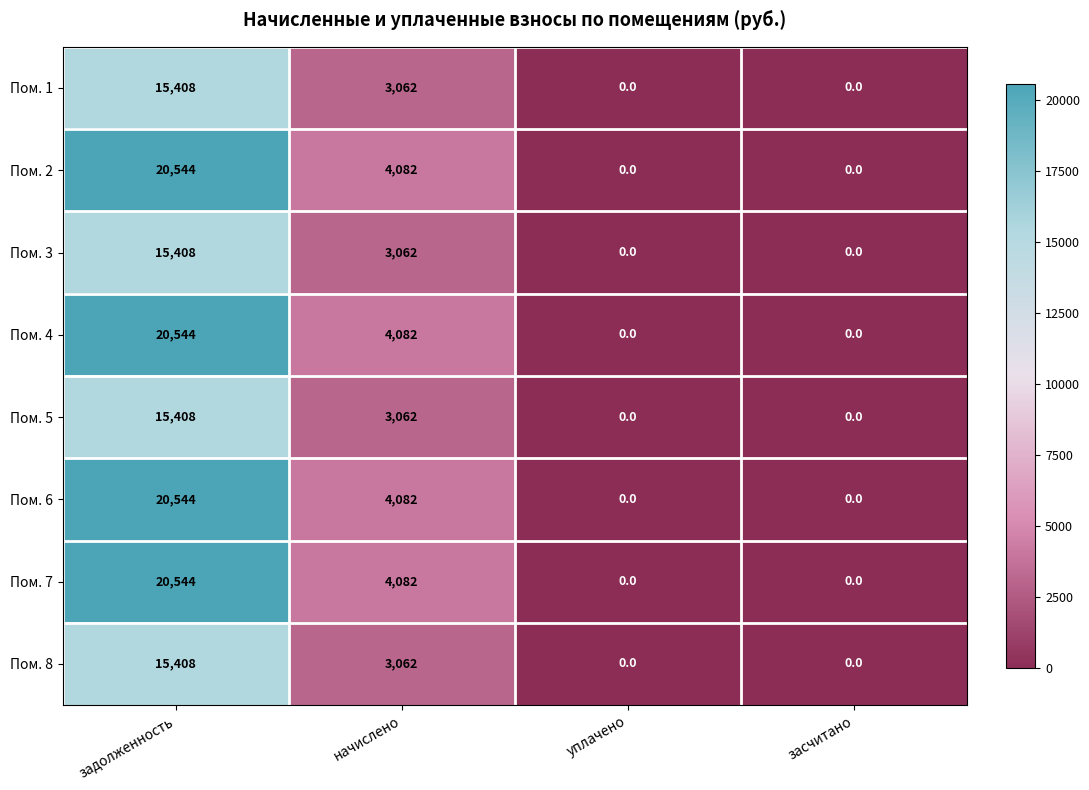

True or false: Пом. 7 has a value of 2819 at начислено.

False